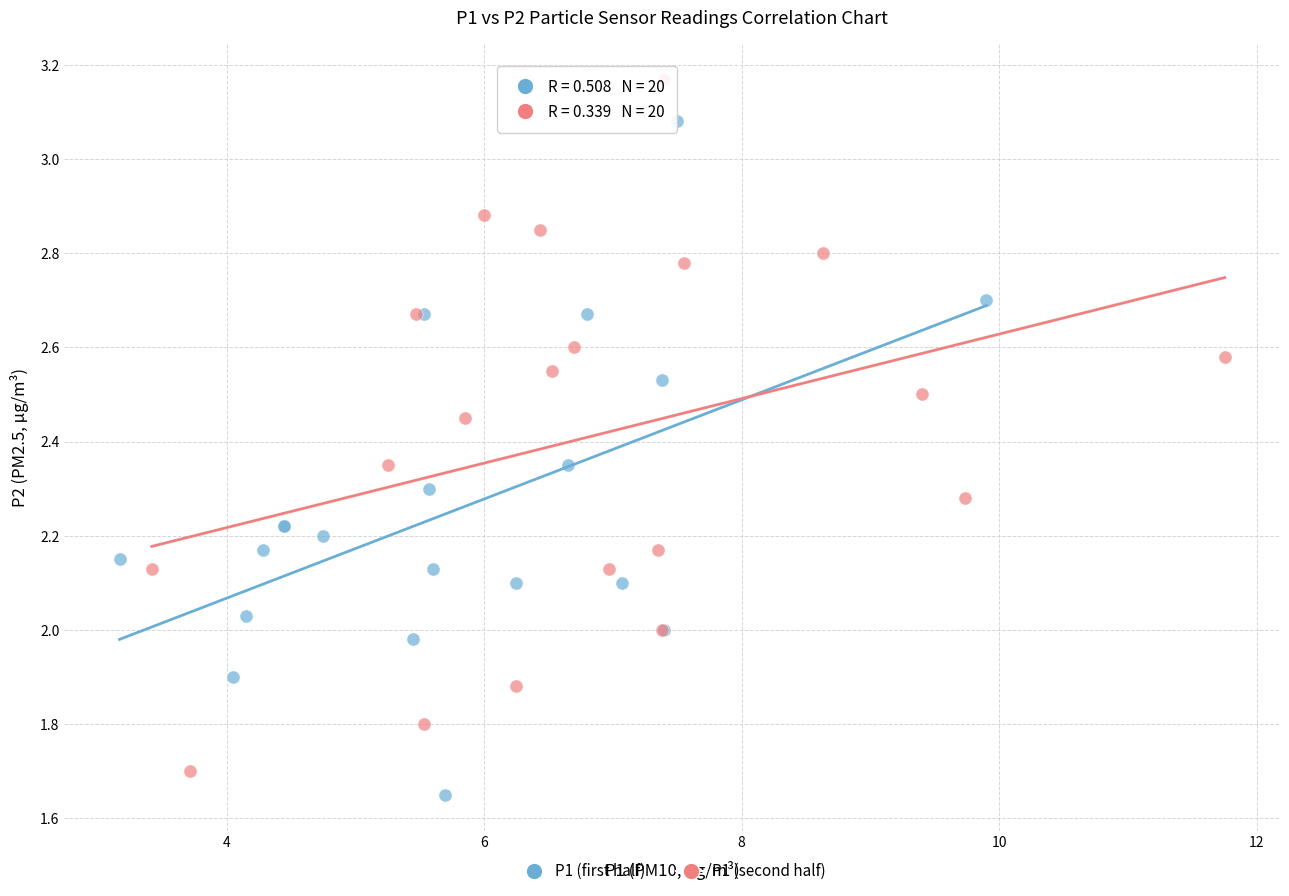

Which series has the widest spread of Y values?

P1 (second half)